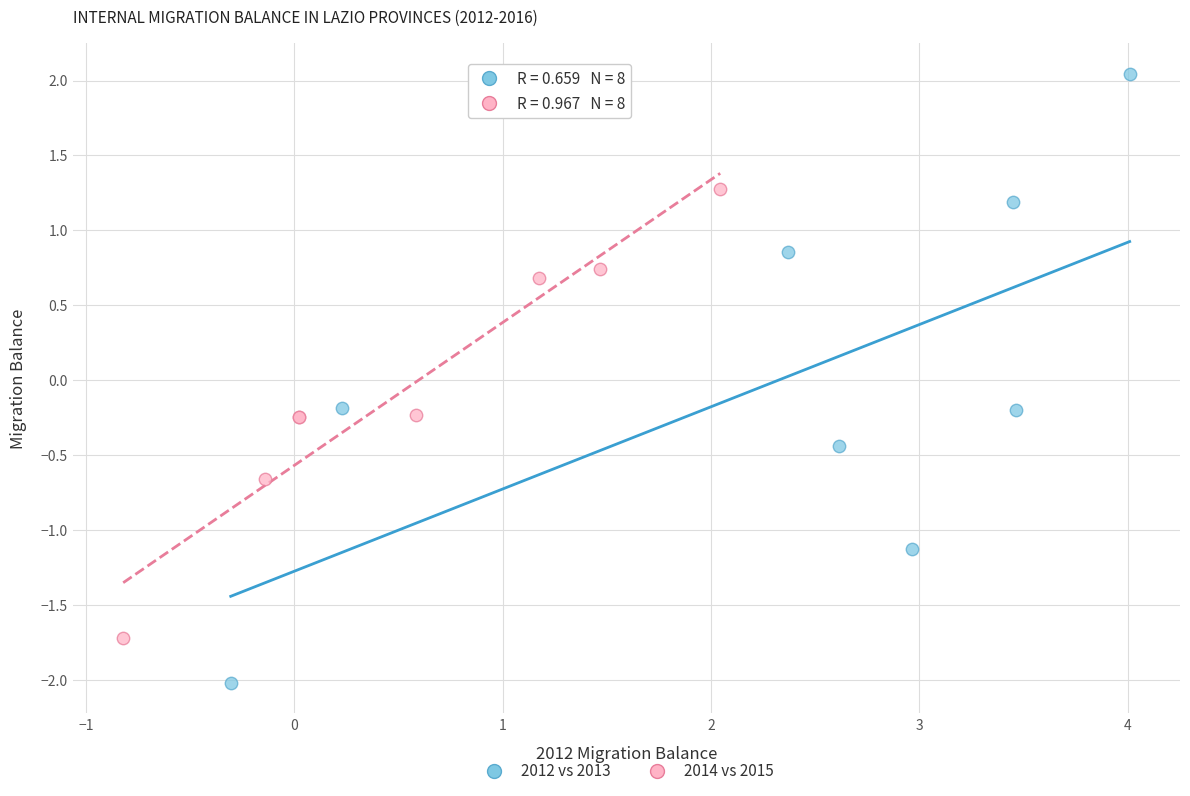

What are all the series names shown in the legend?

2012 vs 2013, 2014 vs 2015